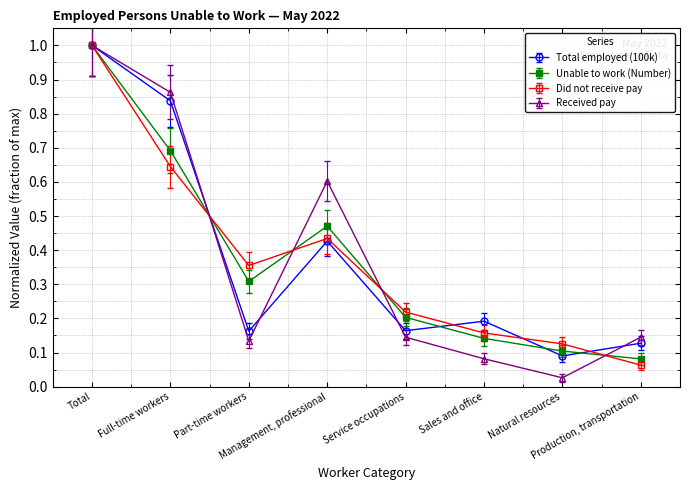

The Received pay series shows 0.1 at Part-time workers. True or false?

True